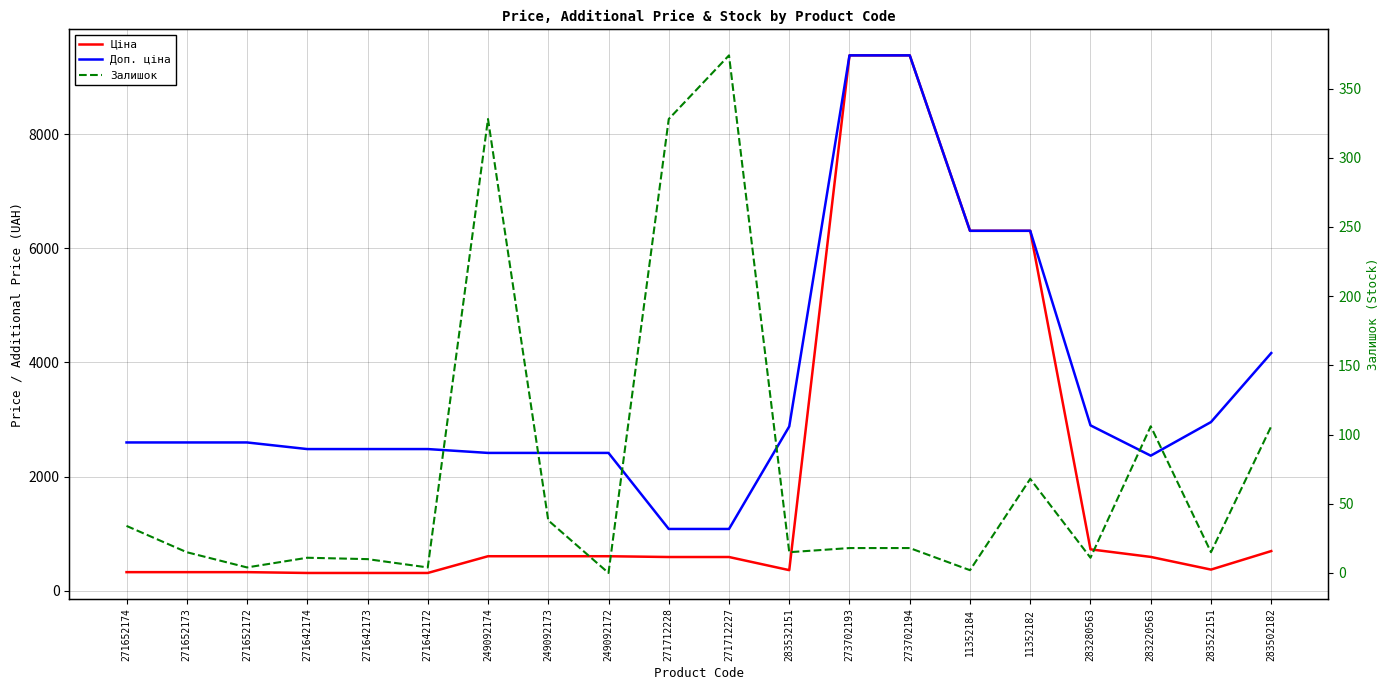

List the labels in order of Ціна value, smallest first.

271642174, 271642173, 271642172, 271652174, 271652173, 271652172, 283532151, 283522151, 271712228, 271712227, 283220563, 249092174, 249092173, 249092172, 283502182, 283280563, 11352184, 11352182, 273702193, 273702194